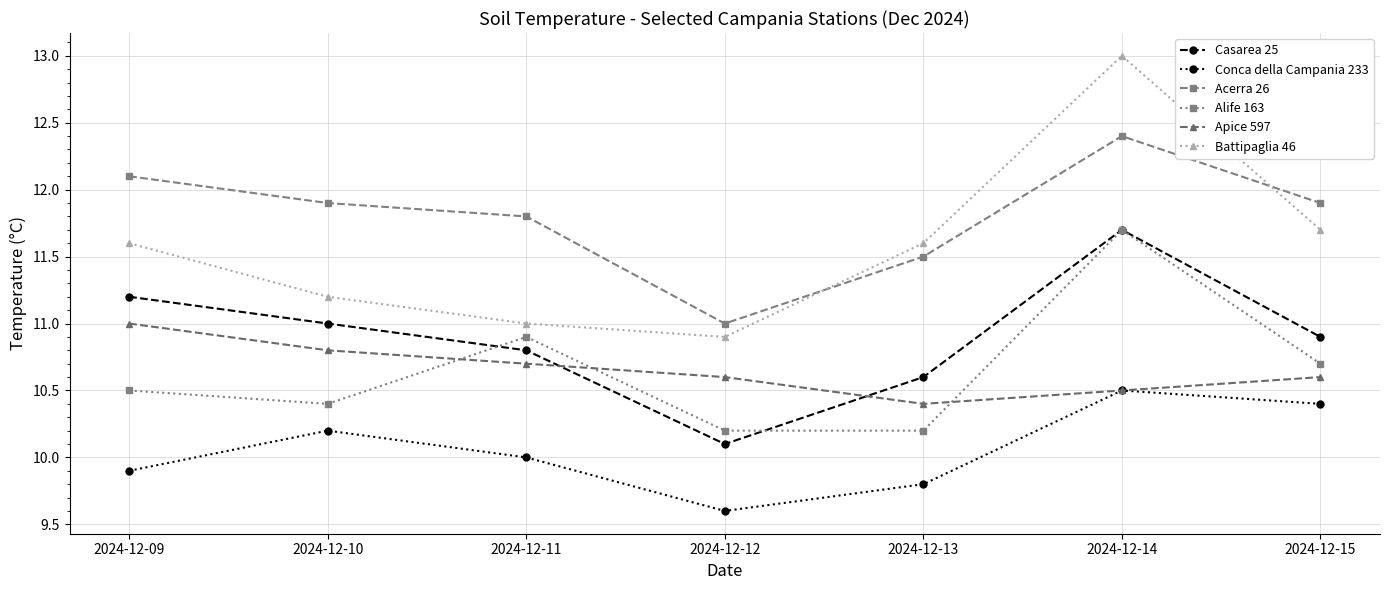

What is the average value of the Alife 163 series?

10.7